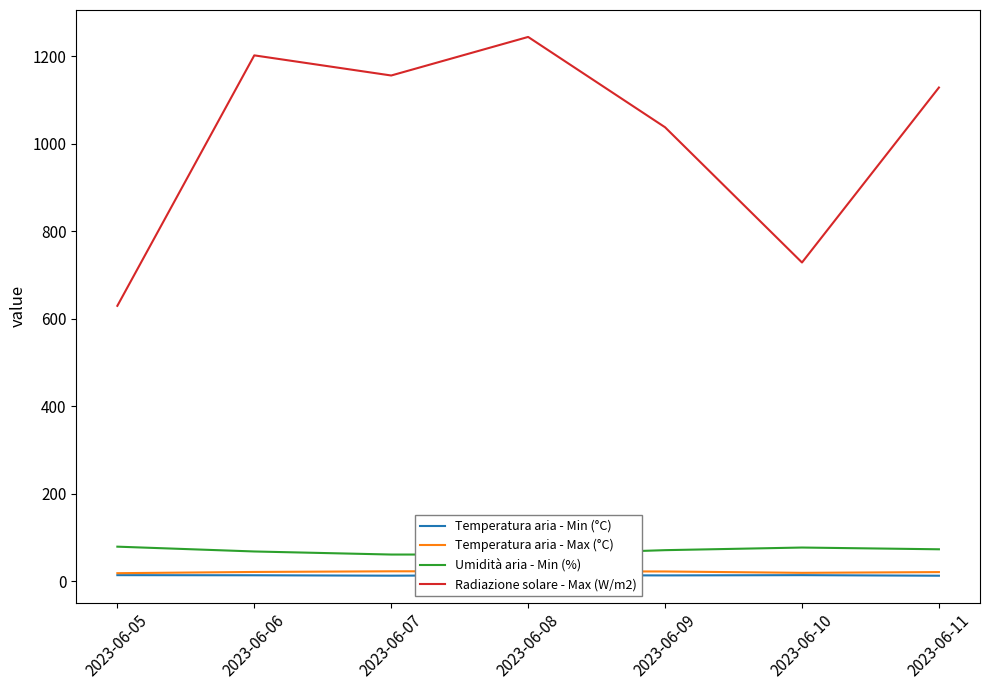

True or false: Umidità aria - Min (%) and Radiazione solare - Max (W/m2) intersect in this chart.

False